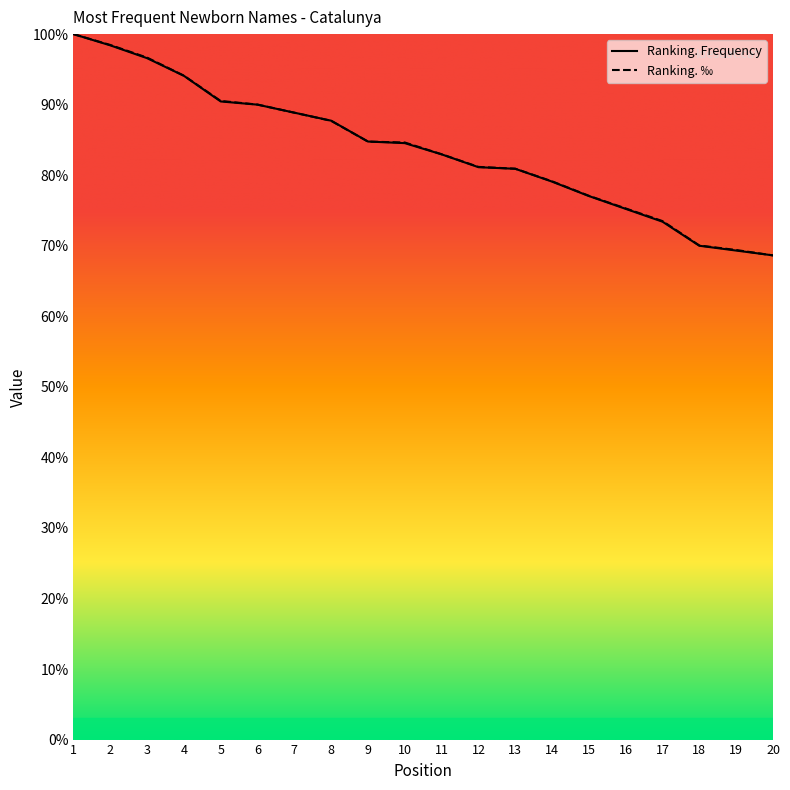

True or false: Ranking. ‰ has a value of 84.6 at 10.

True